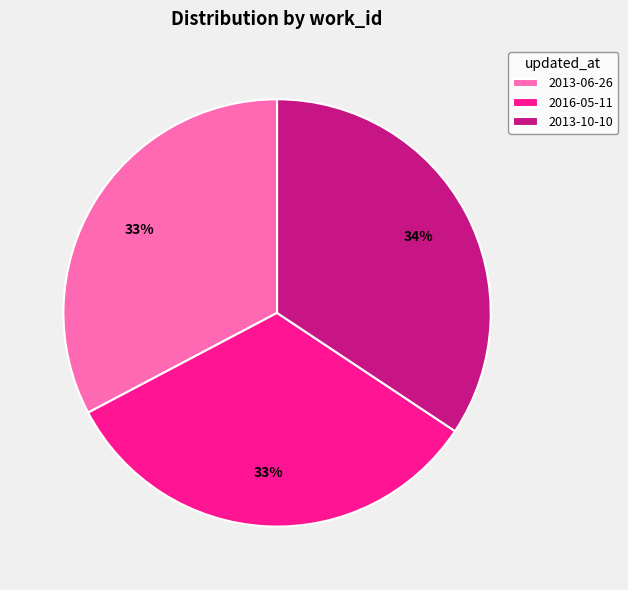

Which slice is the largest?

2013-10-10